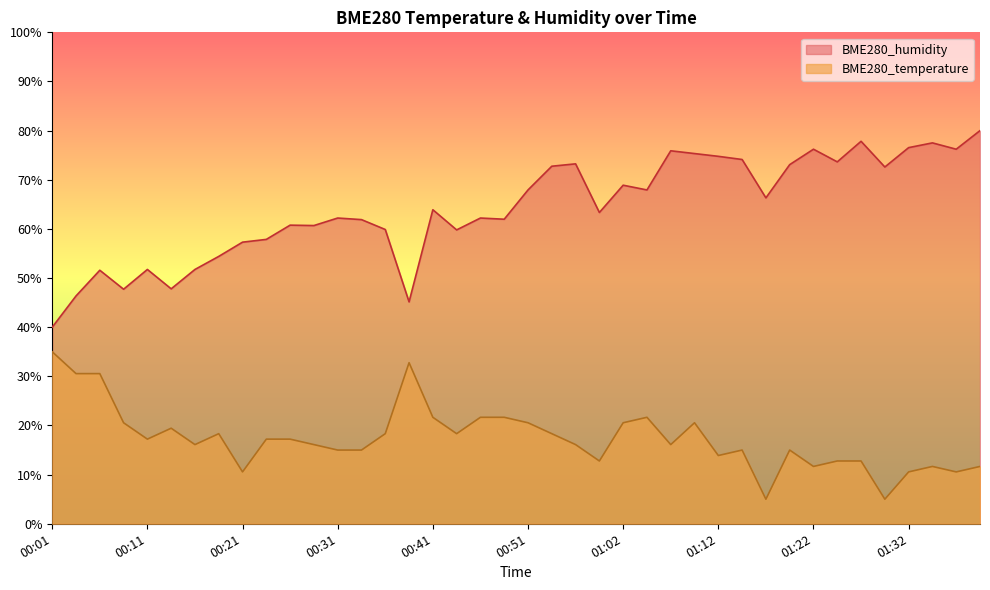

How many data points in BME280_humidity are less than 63?

19